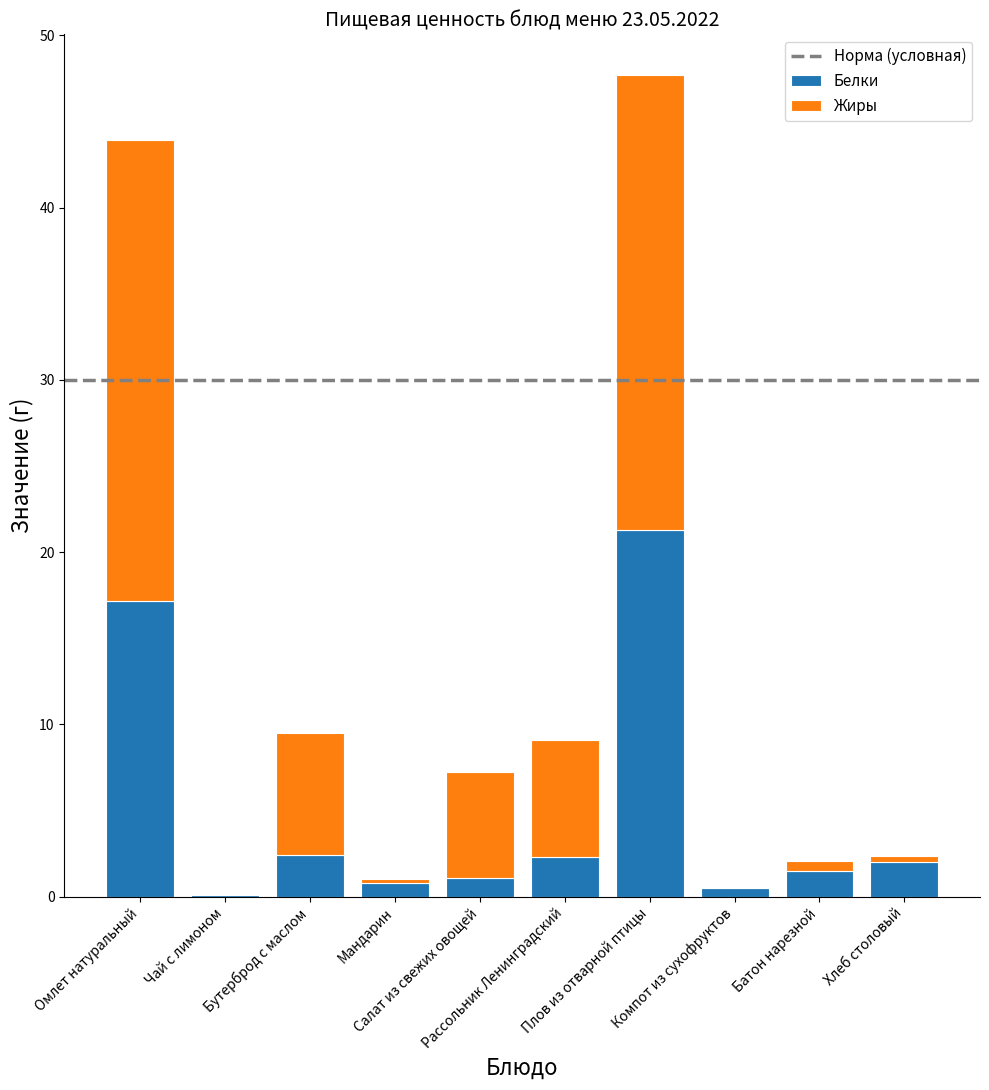

Does the chart contain stacked bars?

Yes